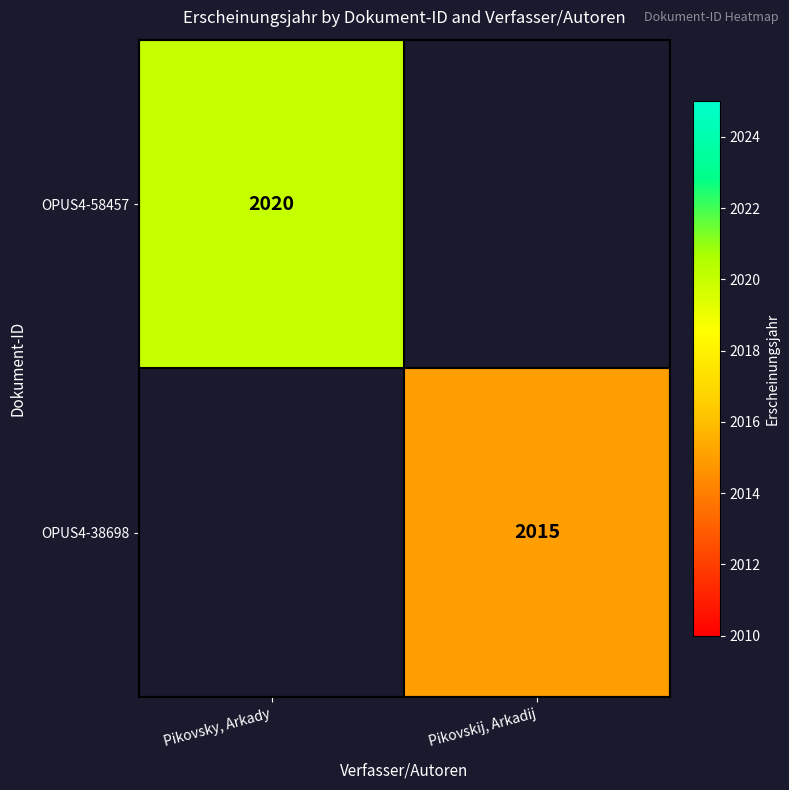

What is the maximum value shown in the chart?

2020.0